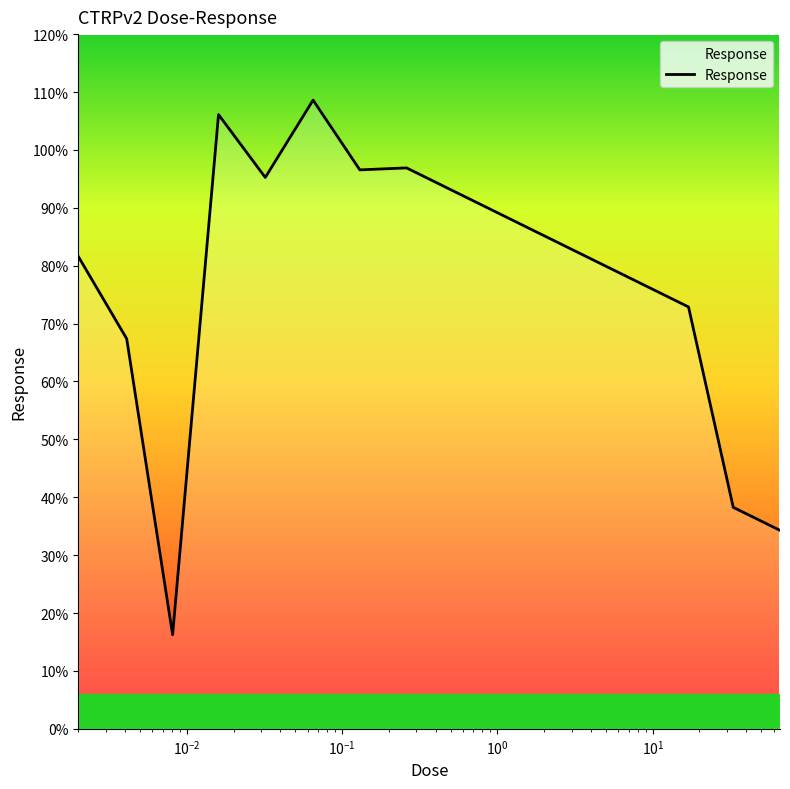

What is the sum of all values?

814.0